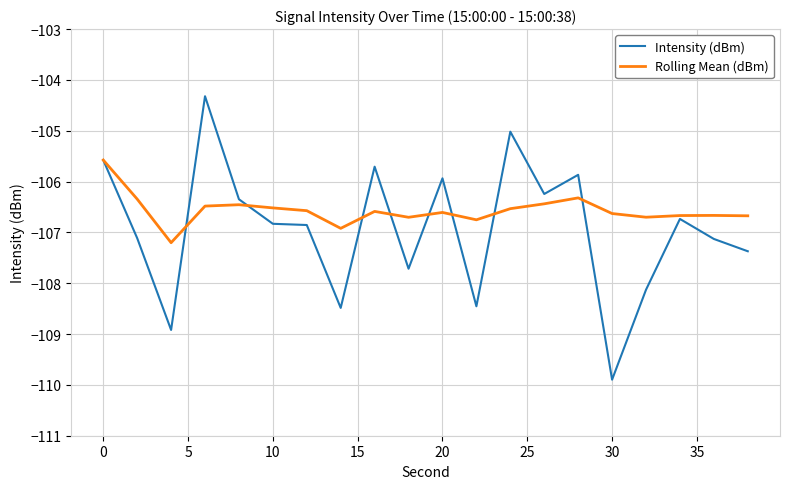

What is the smallest value displayed?

-109.9